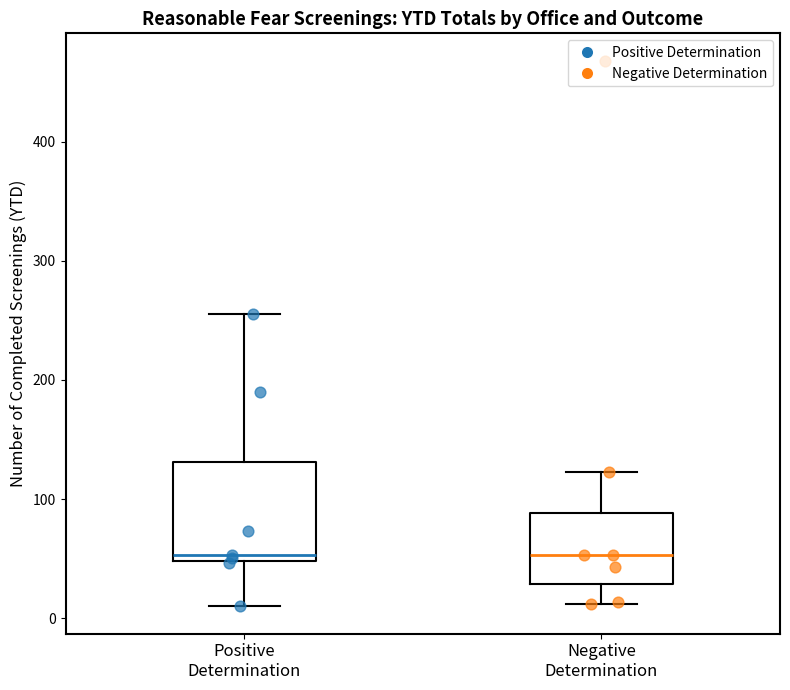

Which box is the tallest, from its lower edge to its upper edge?

Positive Determination